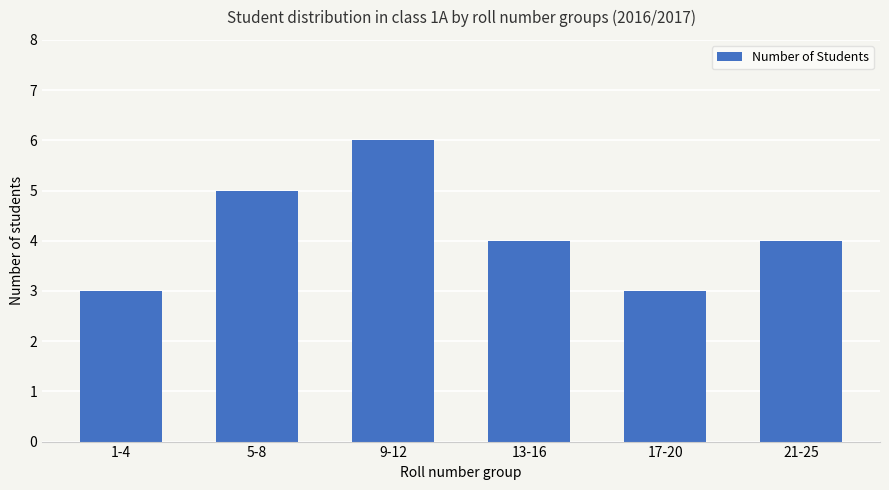

What is the change in value from 1-4 to 9-12?

+3